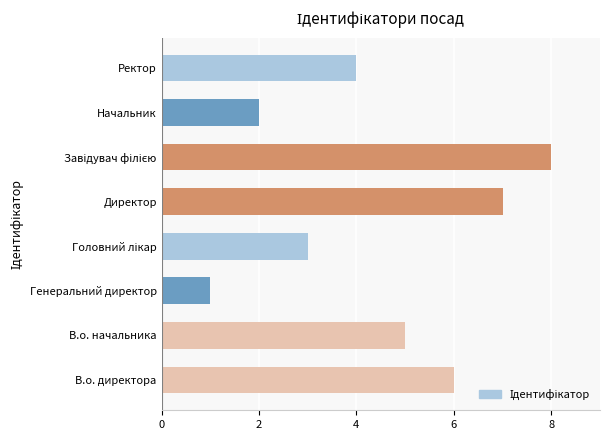

What is the minimum value shown in the chart?

1